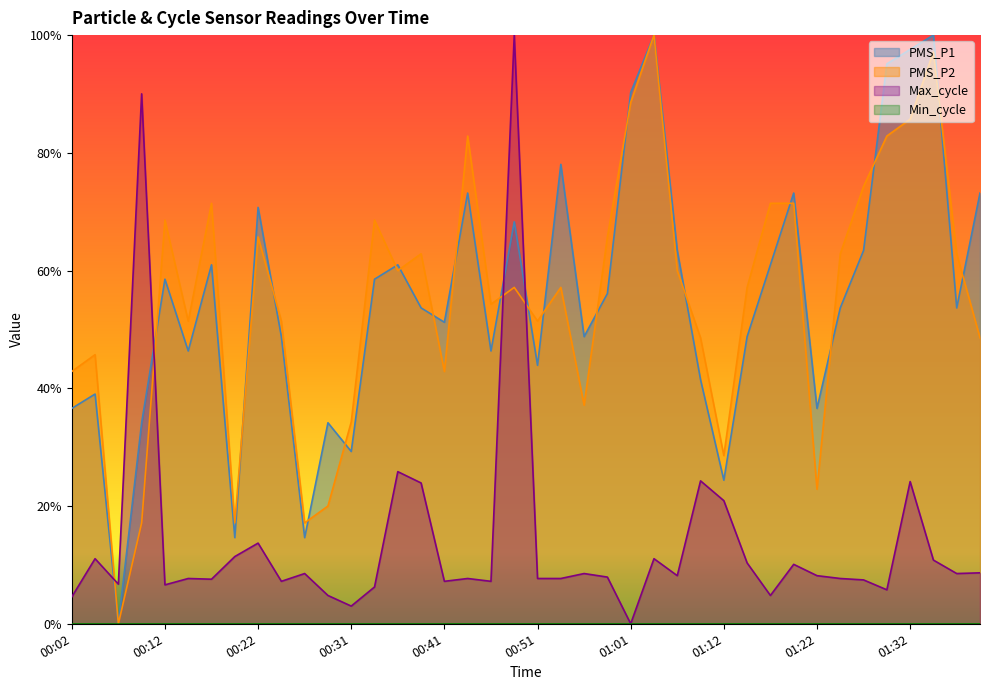

Read the PMS_P1 value at 00:02.

0.4